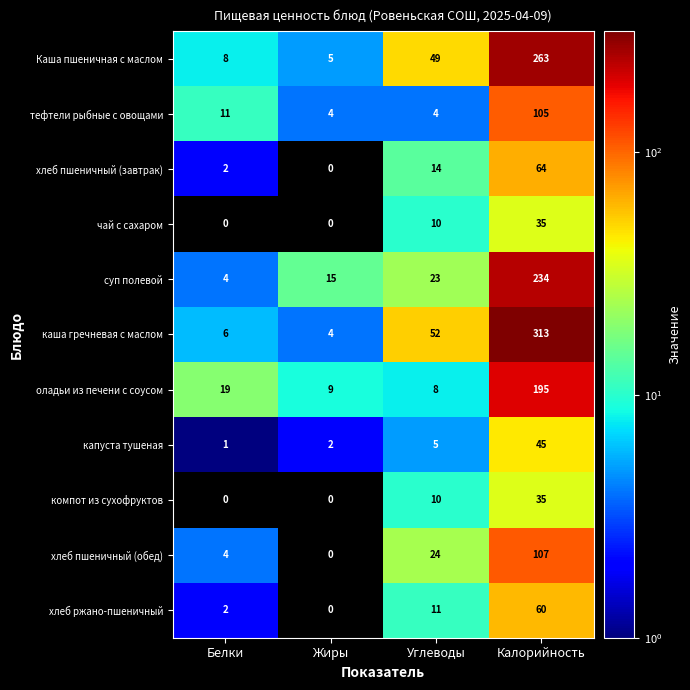

True or false: капуста тушеная has a value of 3 at Жиры.

False